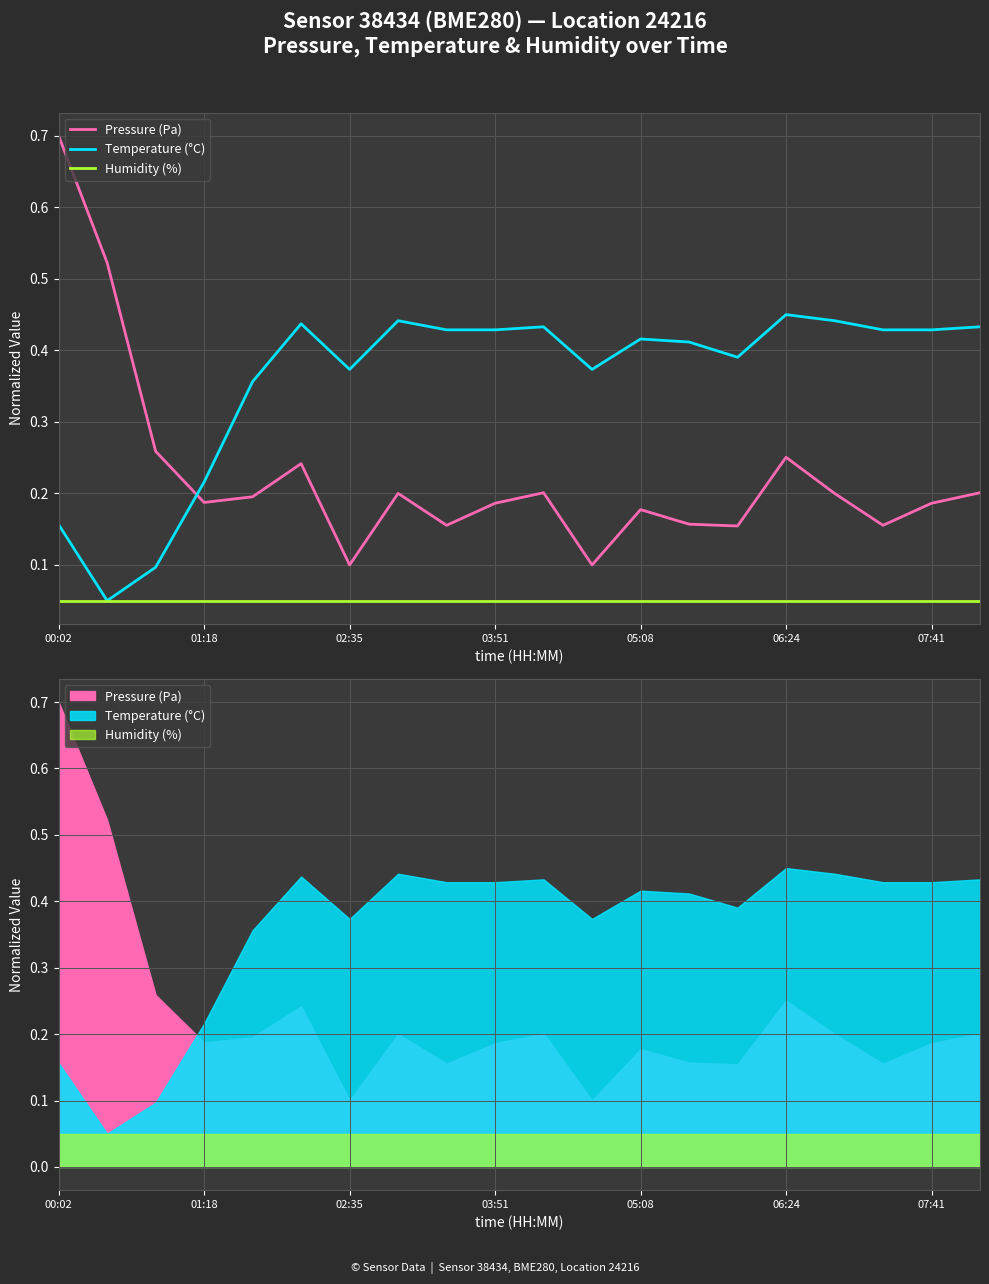

At which category is the sum across all series the highest?

00:02